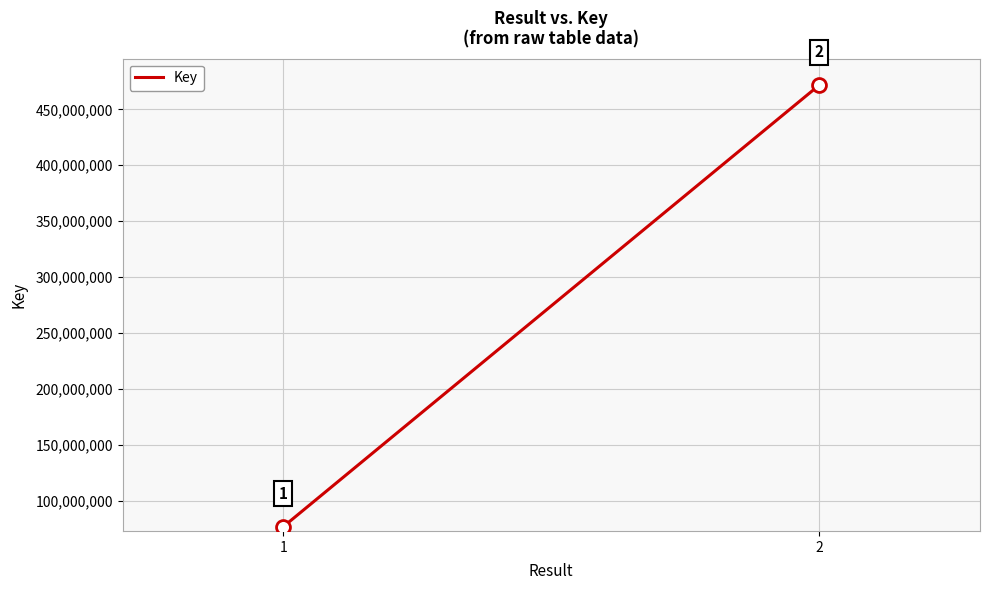

Reading left to right, what are all the values shown in this chart?

76734818	471671456